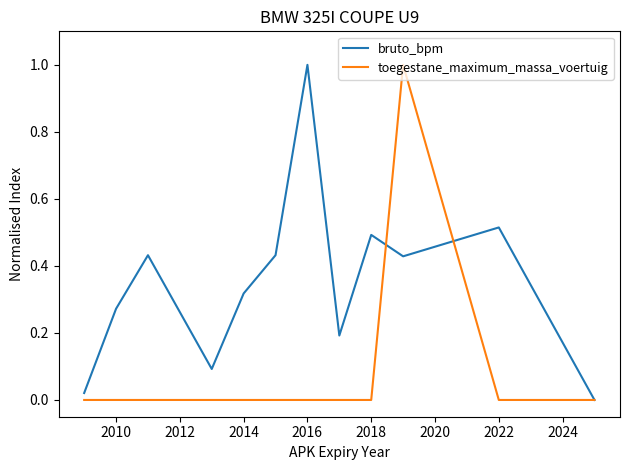

How many distinct data groups are displayed?

2